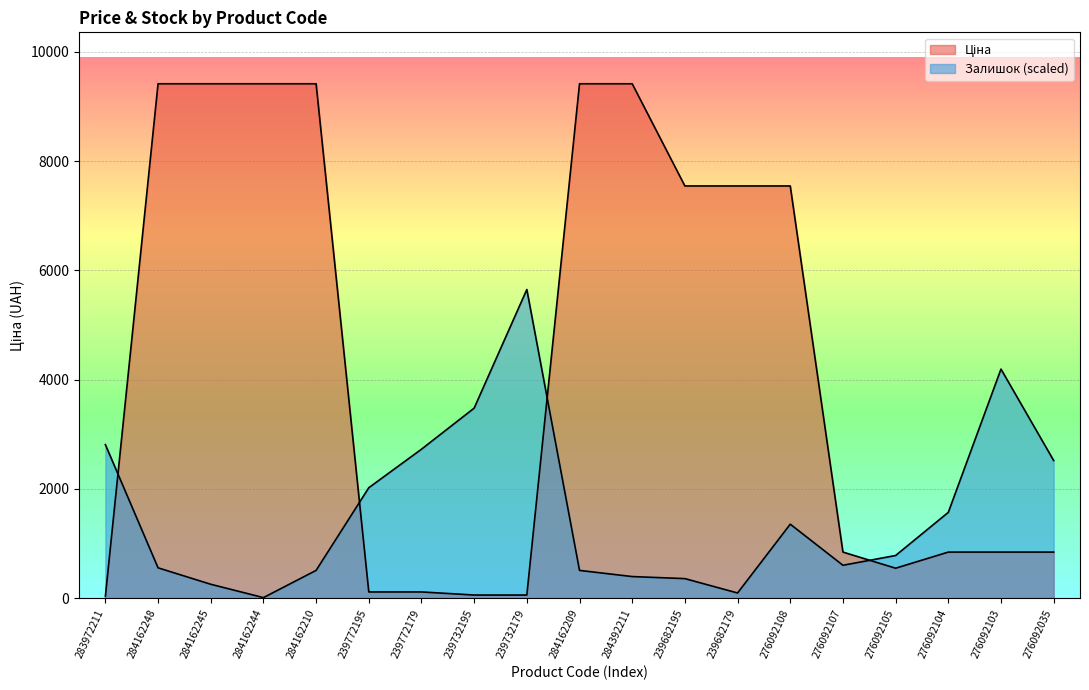

At which label does Залишок reach its minimum?

284162244